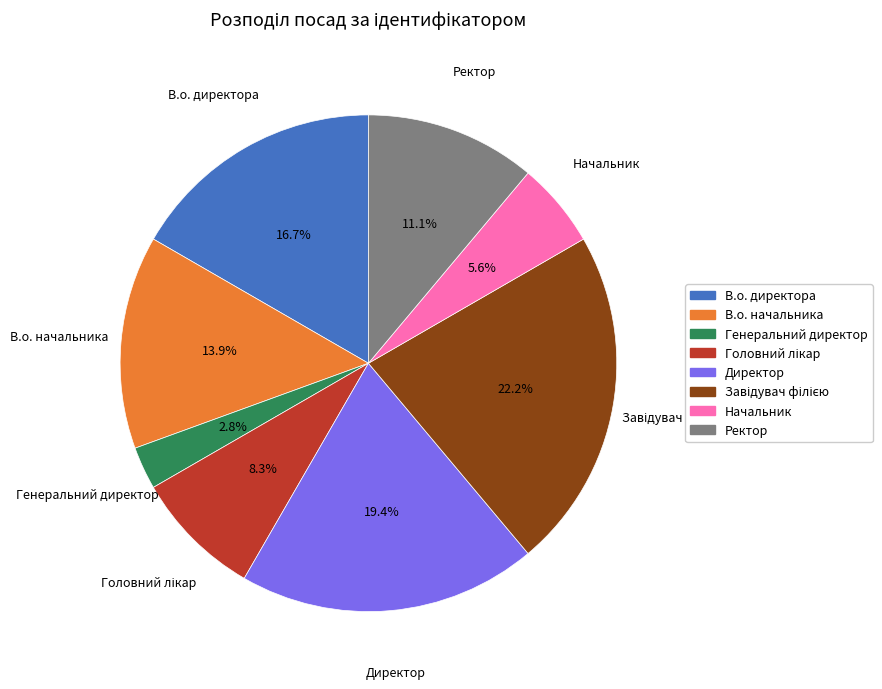

Combined, do Генеральний директор and Директор account for over 50%?

No